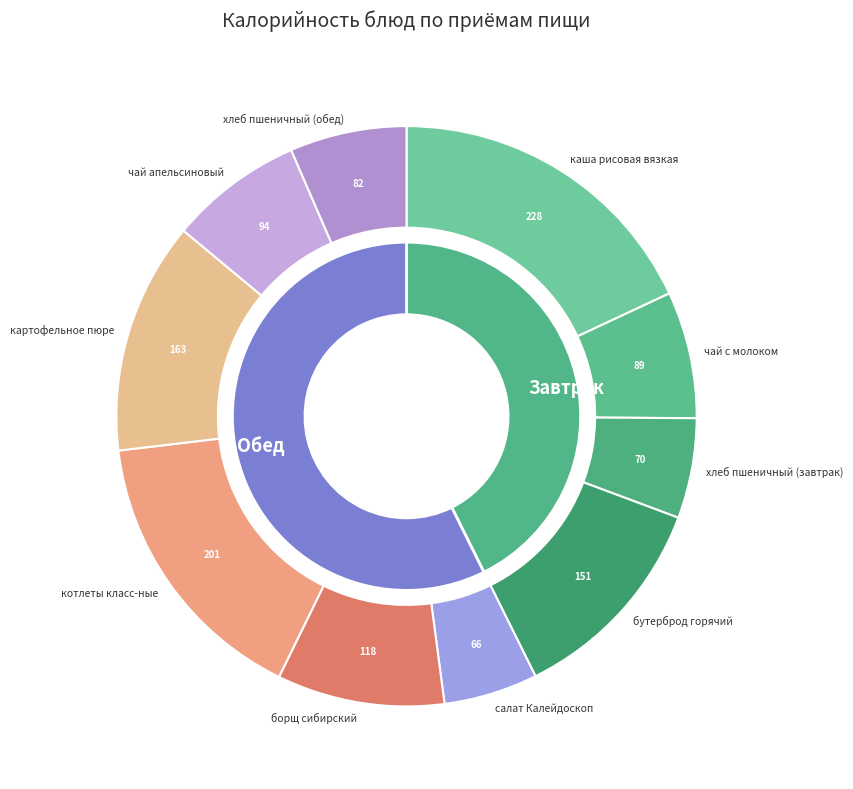

Is it true that хлеб пшеничный (завтрак) is 6% of the pie?

True